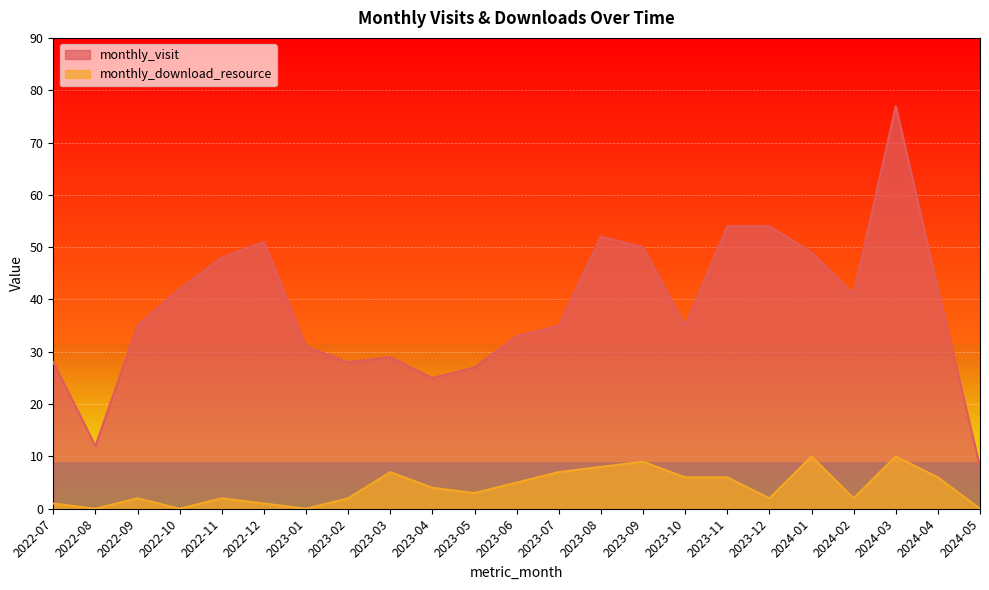

Rank the categories by monthly_visit value from lowest to highest.

2024-05, 2022-08, 2023-04, 2023-05, 2022-07, 2023-02, 2023-03, 2023-01, 2023-06, 2022-09, 2023-07, 2023-10, 2024-02, 2022-10, 2024-04, 2022-11, 2024-01, 2023-09, 2022-12, 2023-08, 2023-11, 2023-12, 2024-03